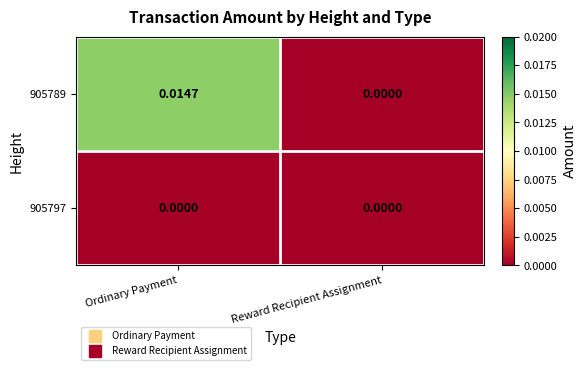

At which category is the sum across all series the highest?

Ordinary Payment